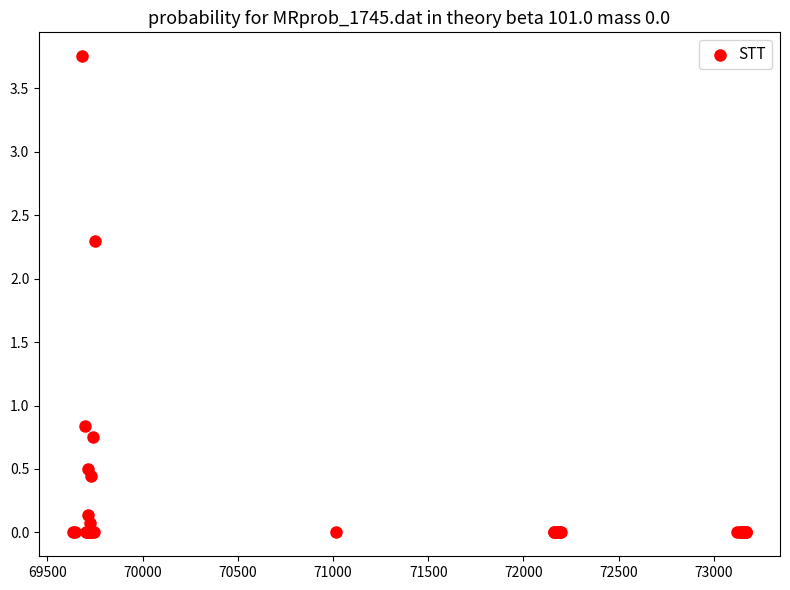

What Y value in the scatter plot is closest to 1?

0.8